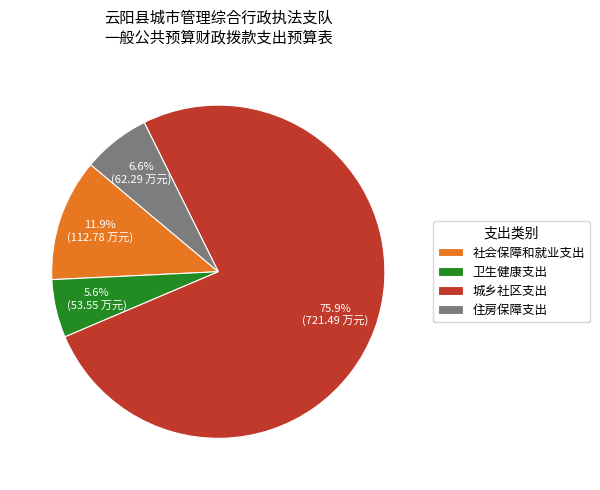

Between 住房保障支出 and 城乡社区支出, which is larger?

城乡社区支出